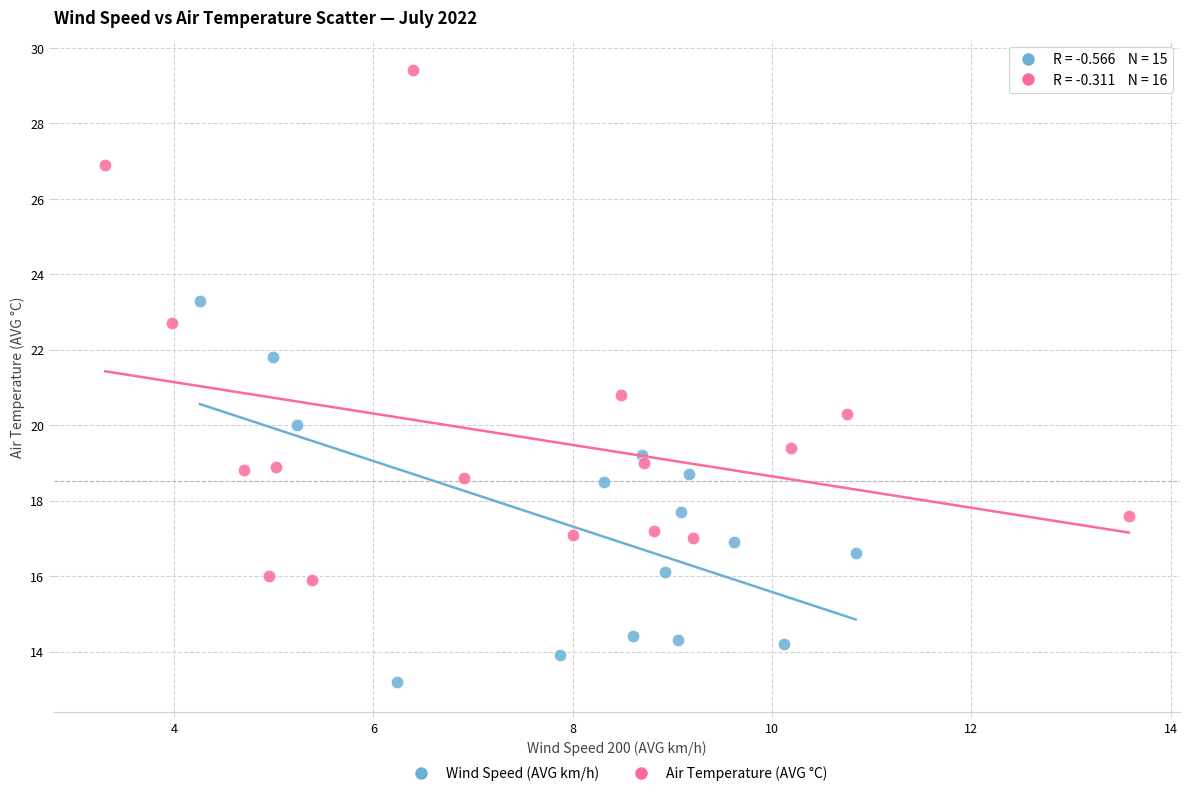

Which series has the widest spread of Y values?

Air Temperature (AVG °C)